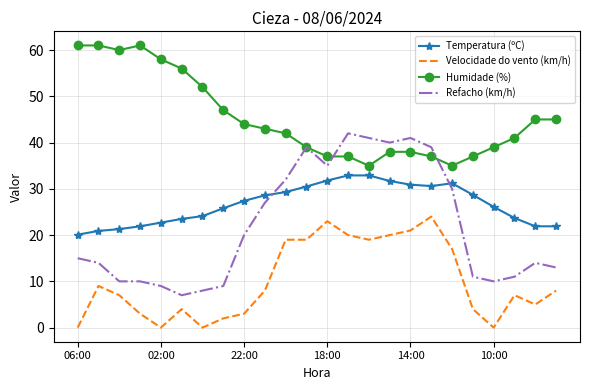

Which series has the largest total across all categories?

Humidade (%)